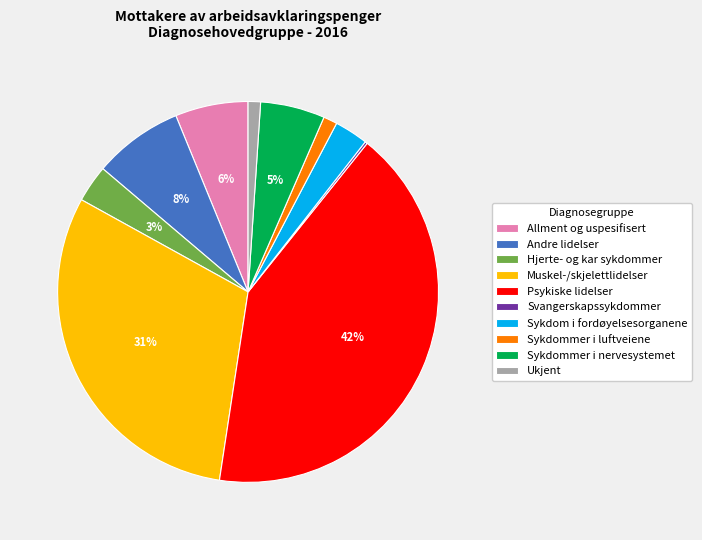

To the nearest percent, what portion does Ukjent represent?

1%